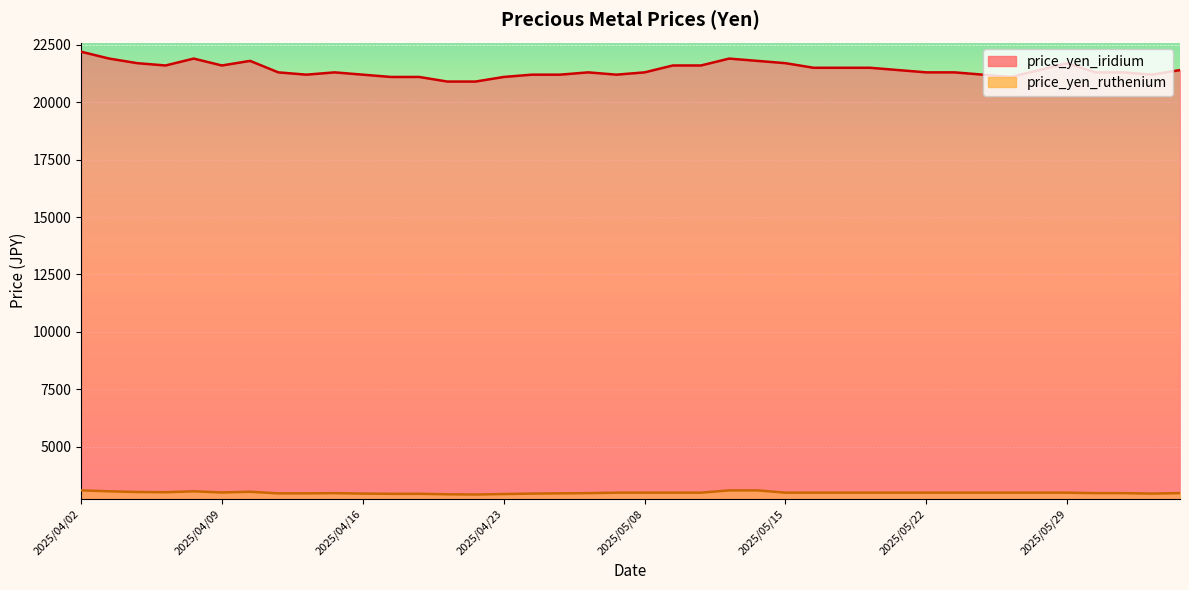

Where is the first local maximum for price_yen_ruthenium?

2025/04/08